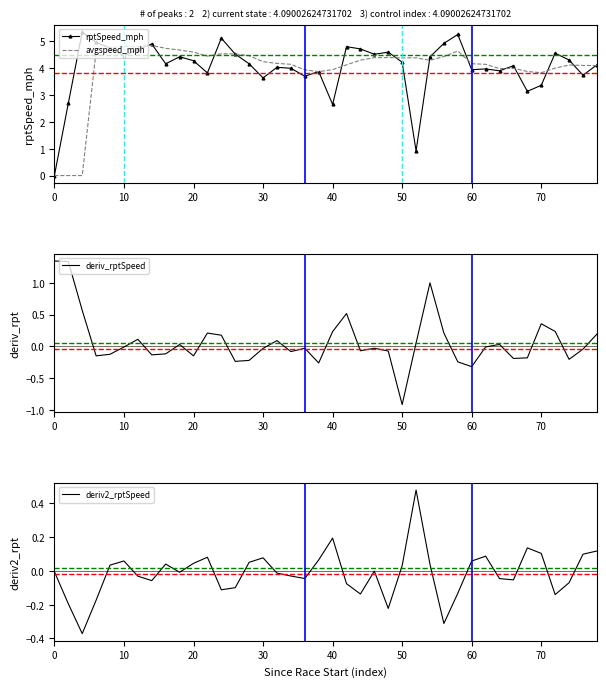

Is it true that rptSpeed_mph equals 1.4 at 50?

False